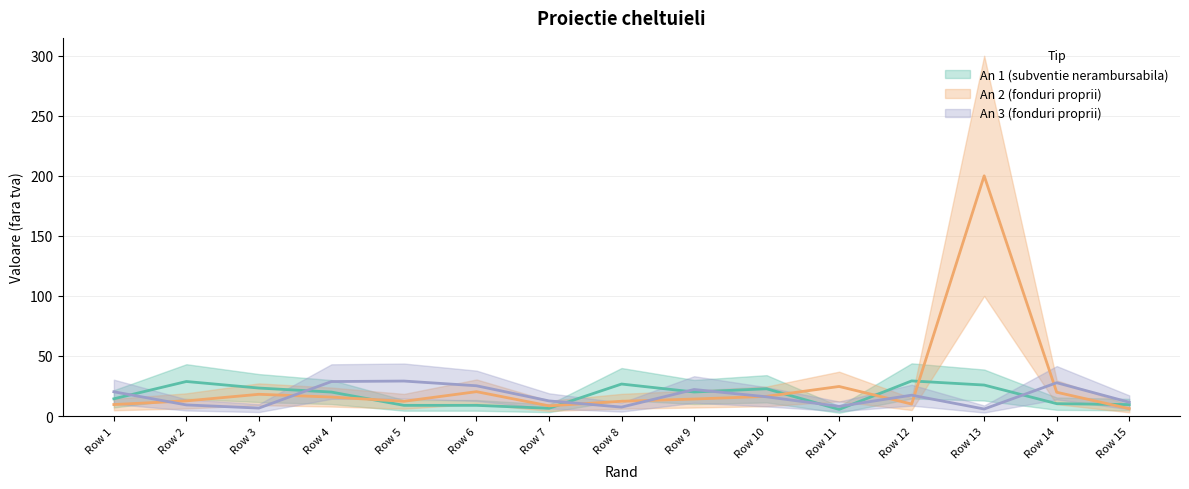

At which category is the sum across all series the highest?

Row 13